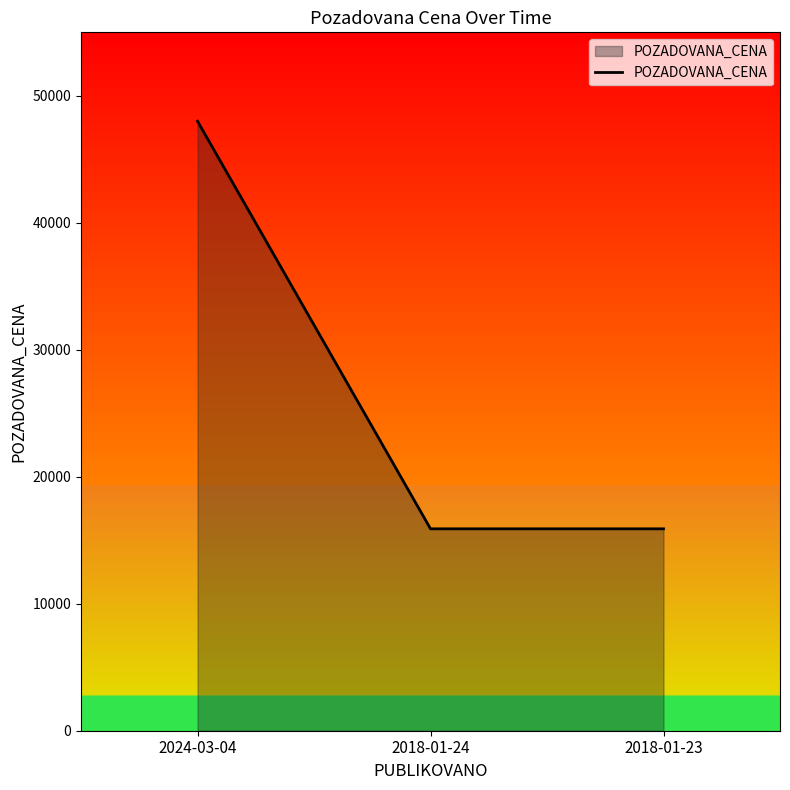

What is the sum of all values?

79800